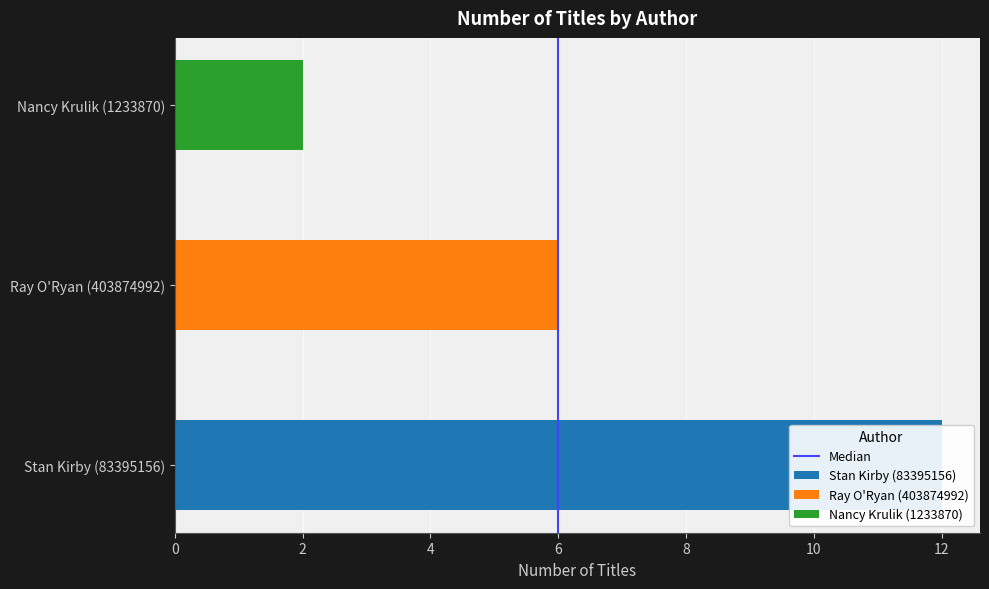

Are the bars grouped side by side (vs. stacked)?

No